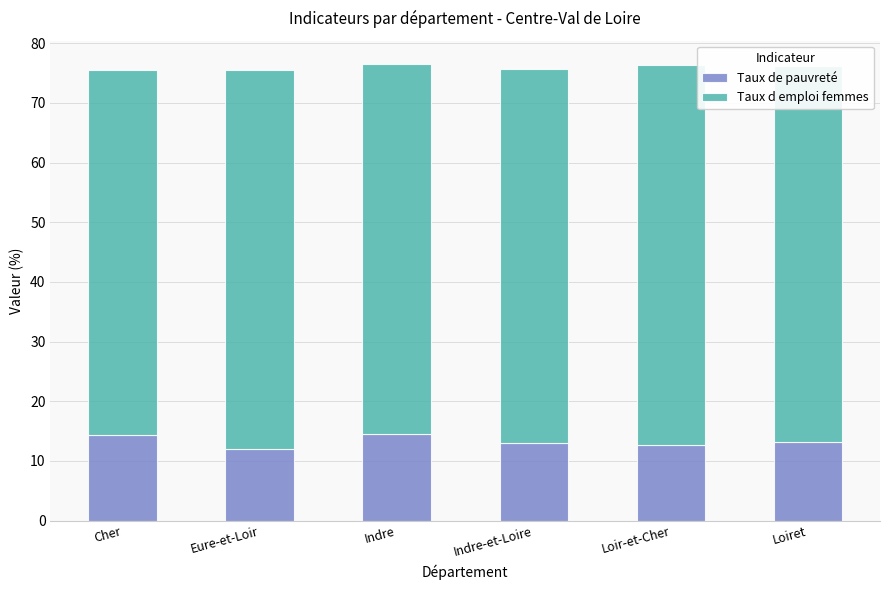

The Taux de pauvreté series shows 20.6 at Indre-et-Loire. True or false?

False